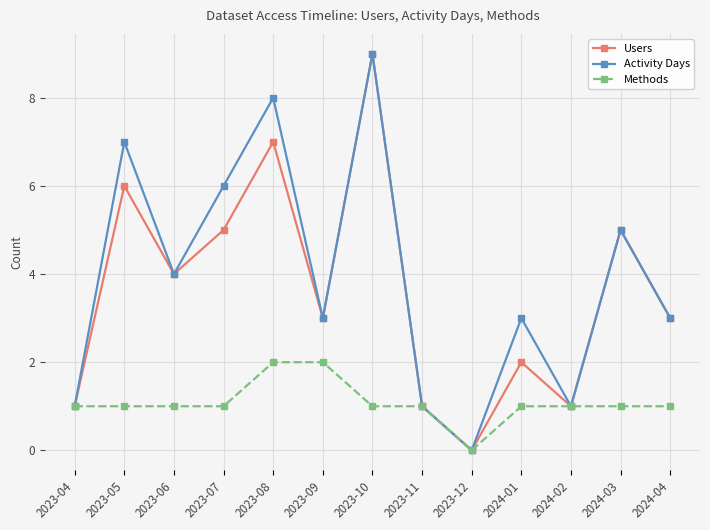

Reading left to right, what are all the values shown in this chart?

Users: 1	6	4	5	7	3	9	1	0	2	1	5	3
Activity Days: 1	7	4	6	8	3	9	1	0	3	1	5	3
Methods: 1	1	1	1	2	2	1	1	0	1	1	1	1